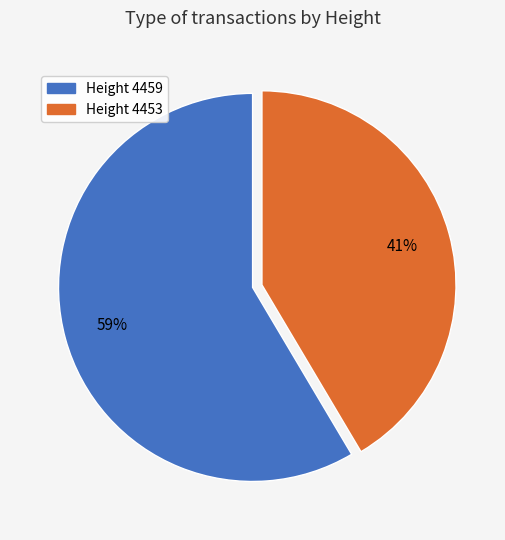

Rank the categories by value from lowest to highest.

Height 4453, Height 4459